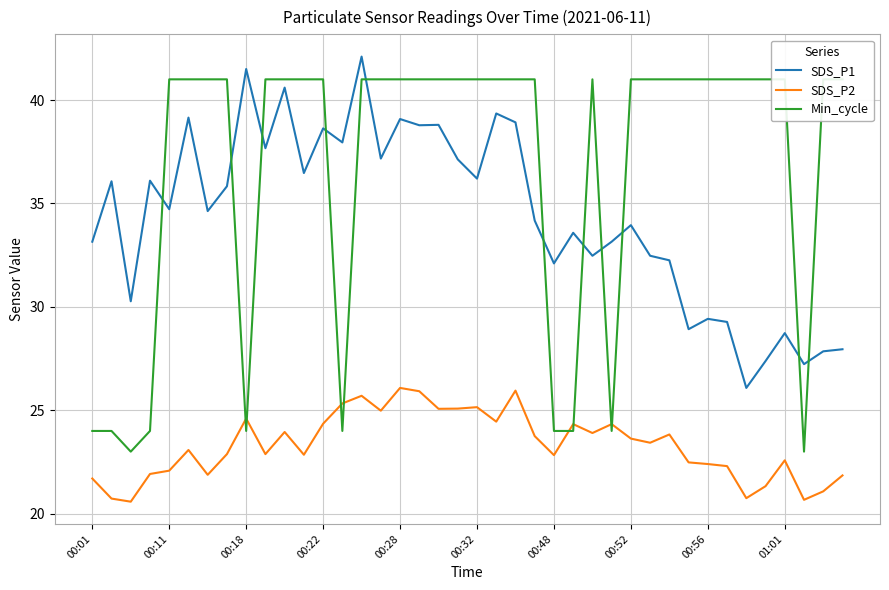

Does the chart display data point markers on the line(s)?

No